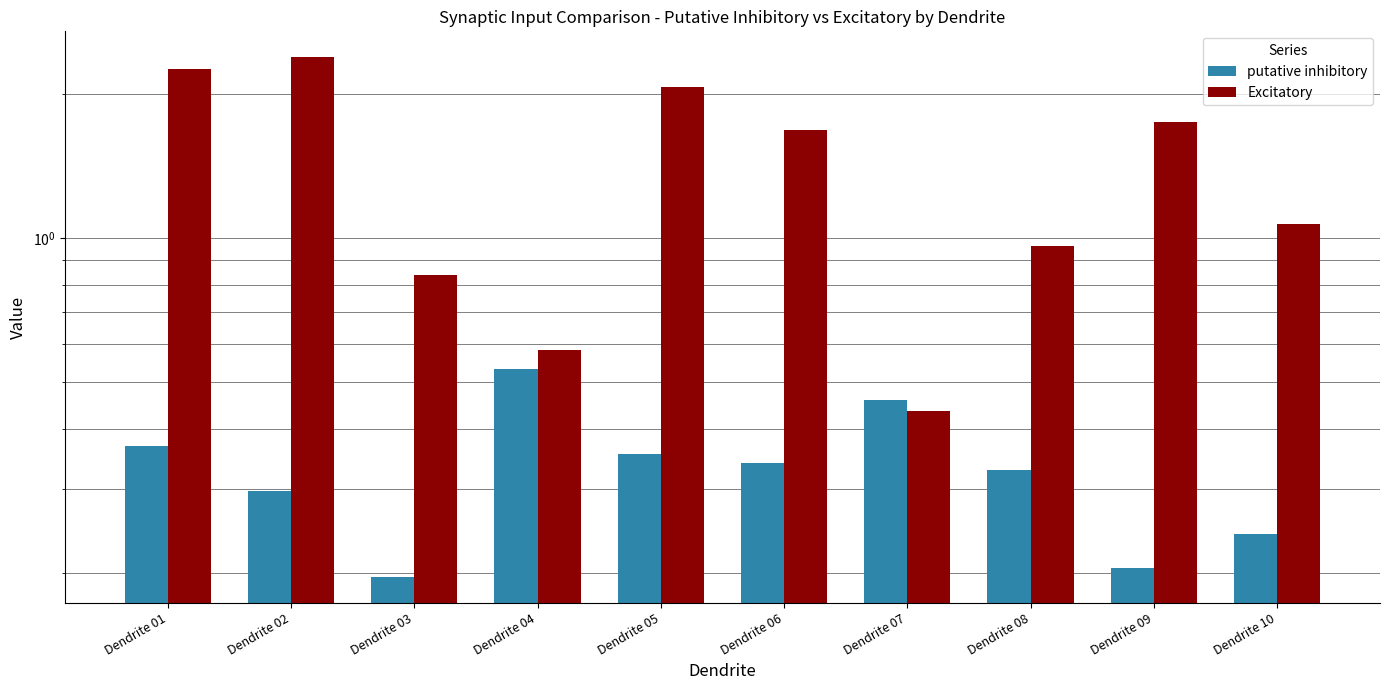

Rank the series by their average value, from lowest to highest.

putative inhibitory, Excitatory